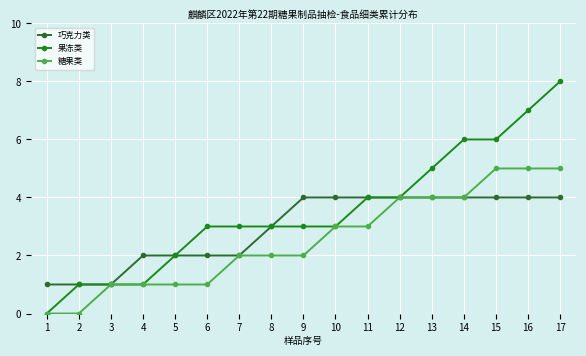

Is it true that 果冻类 equals 8 at 14?

False